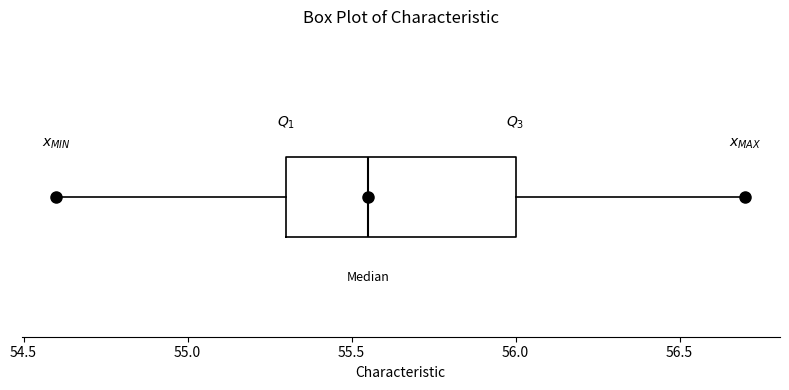

Read this box plot against the x-axis: the position of the median line, the range covered by the box, and the ends of both whiskers. The values are not printed on the chart, so give them approximately, as read against the axis.

median 55.55, box 55.30 to 56.00, whiskers 54.60 to 56.70